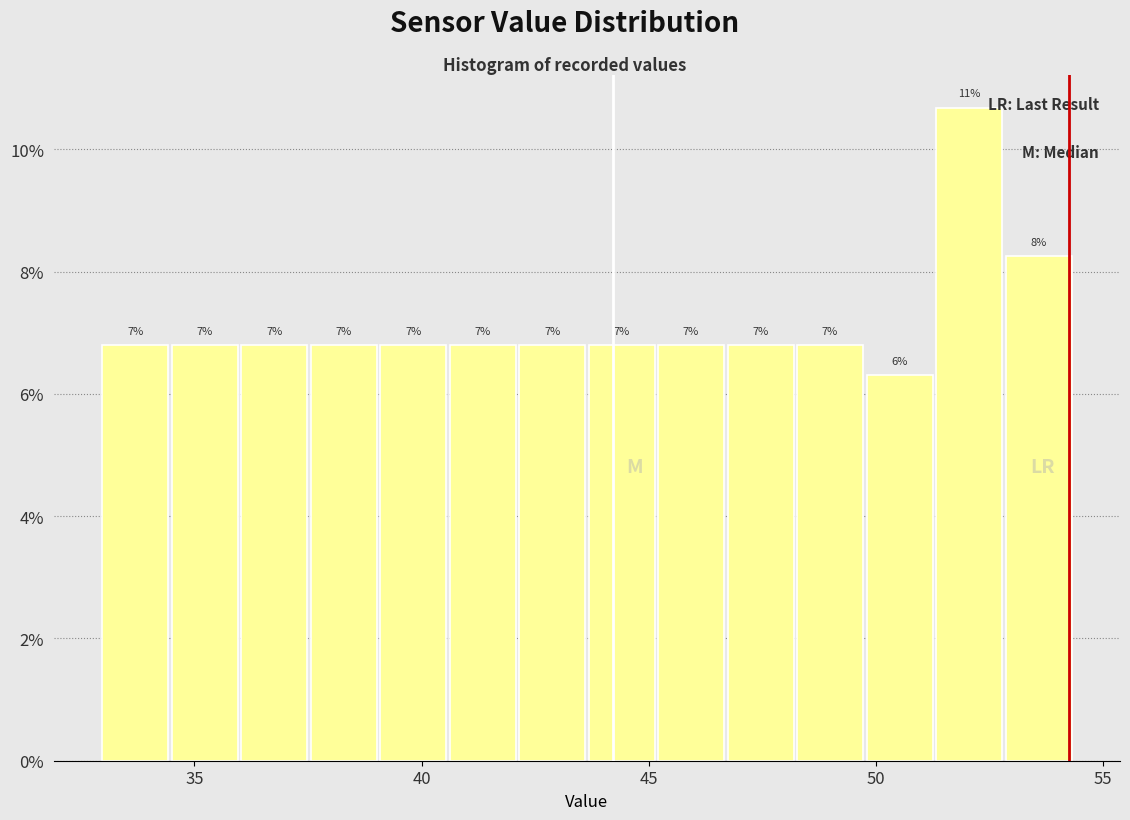

Read against the x-axis, roughly where is the centre of the tallest bar?

52.0